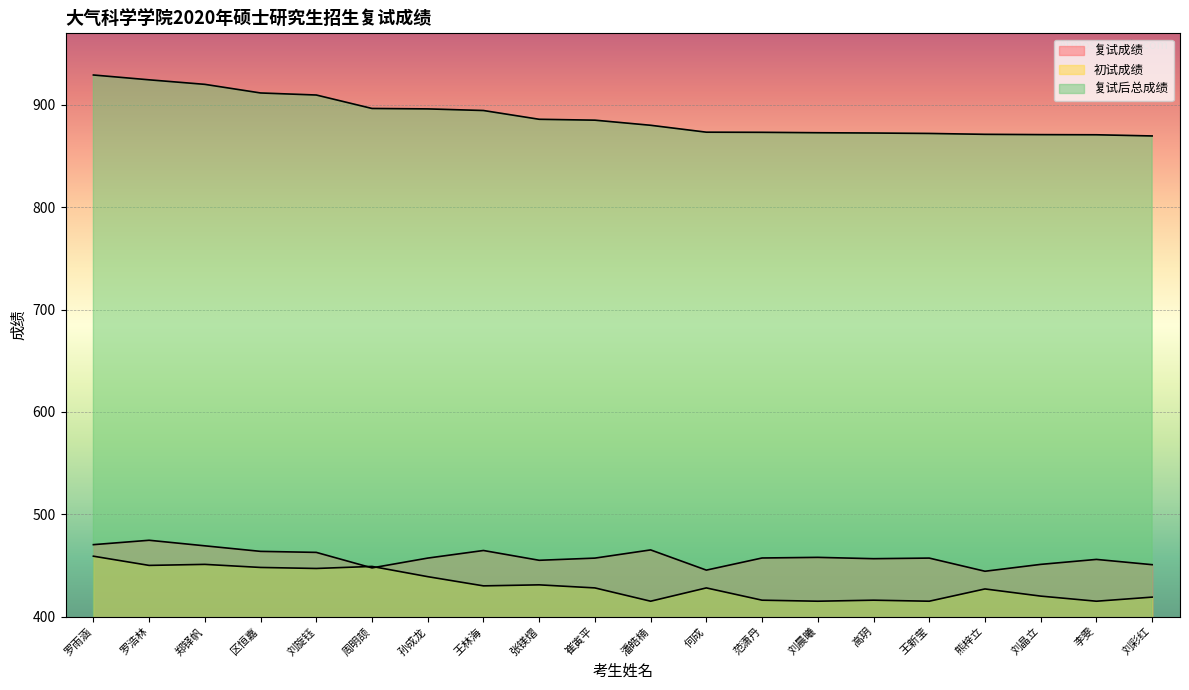

Reading left to right, extract all data points from this chart.

复试成绩: 470.3	474.6	469.1	463.7	462.7	447.6	457.1	464.6	455.0	457.1	465.1	445.4	457.2	457.9	456.6	457.1	444.3	451.0	455.9	450.7
初试成绩: 459.0	450.0	451.0	448.0	447.0	449.0	439.0	430.0	431.0	428.0	415.0	428.0	416.0	415.0	416.0	415.0	427.0	420.0	415.0	419.0
复试后总成绩: 929.3	924.6	920.1	911.7	909.7	896.6	896.1	894.6	886.0	885.1	880.1	873.4	873.2	872.9	872.6	872.1	871.3	871.0	870.9	869.7